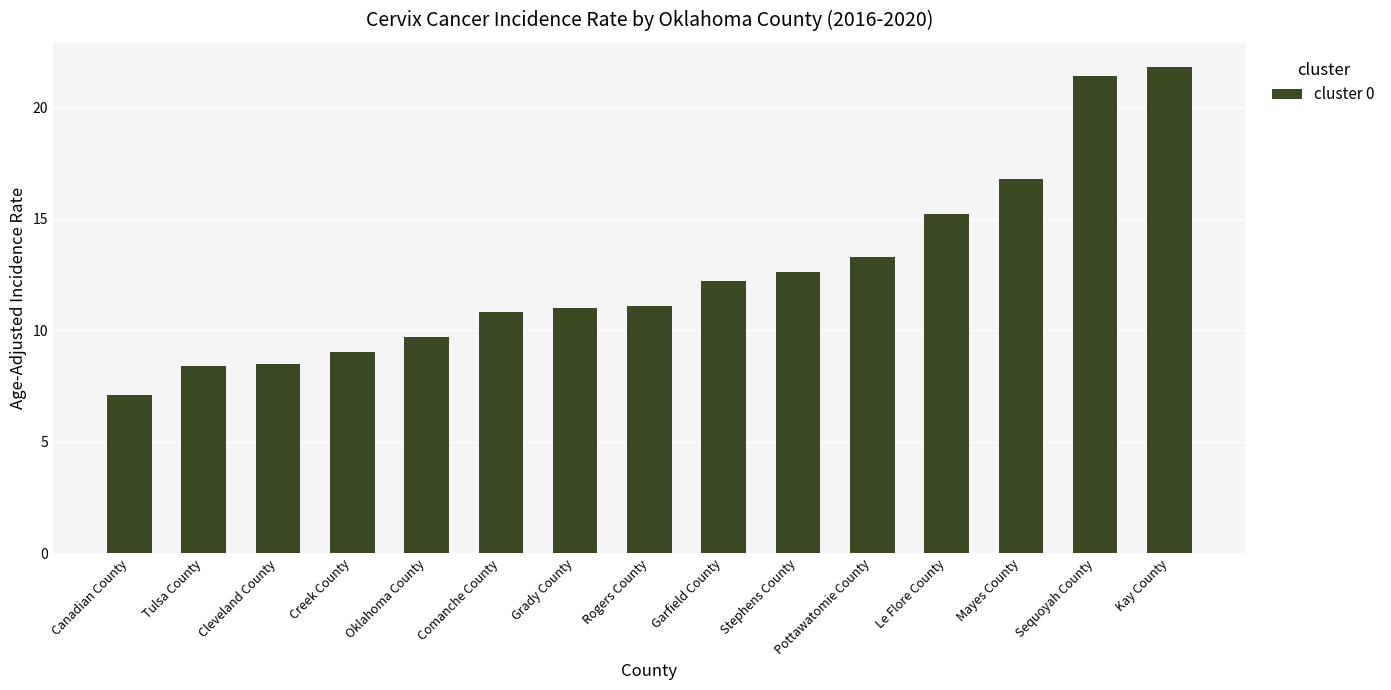

What is the average value?

12.6